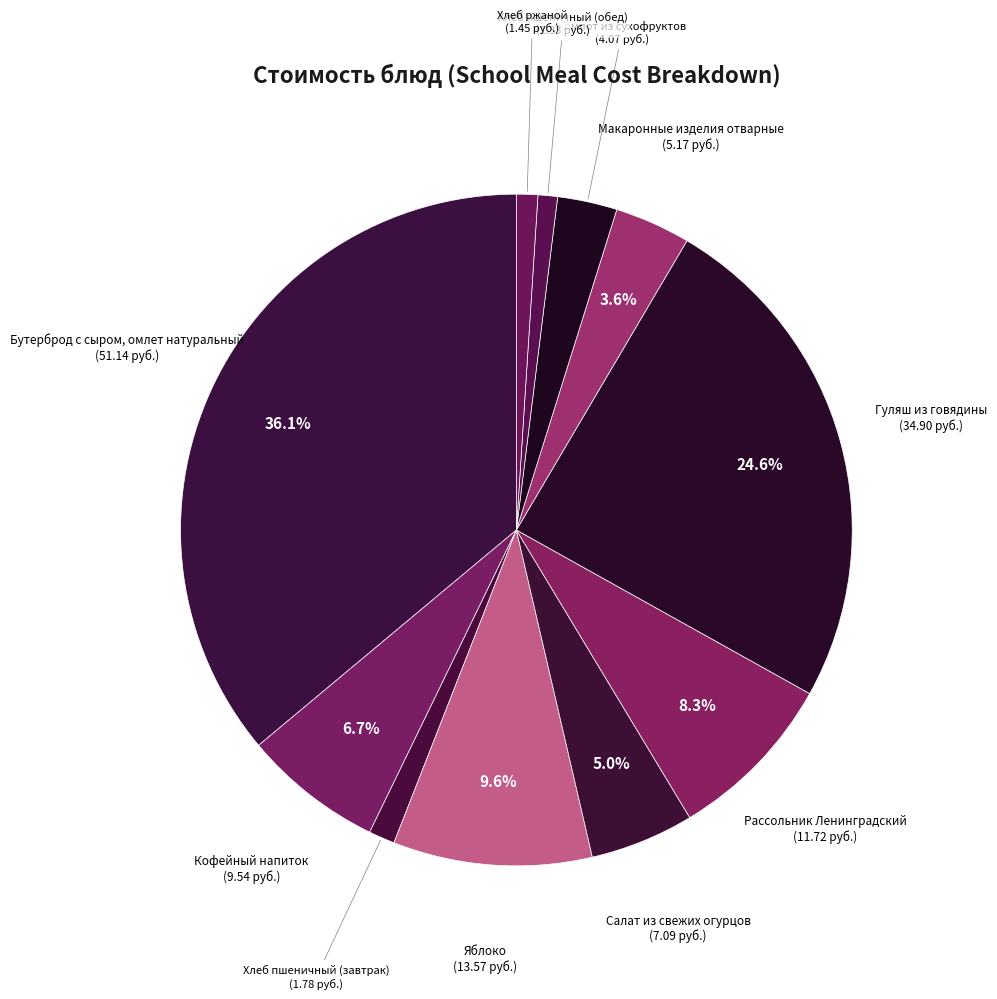

What percentage is the Хлеб пшеничный (завтрак) slice, to the nearest percent?

1%